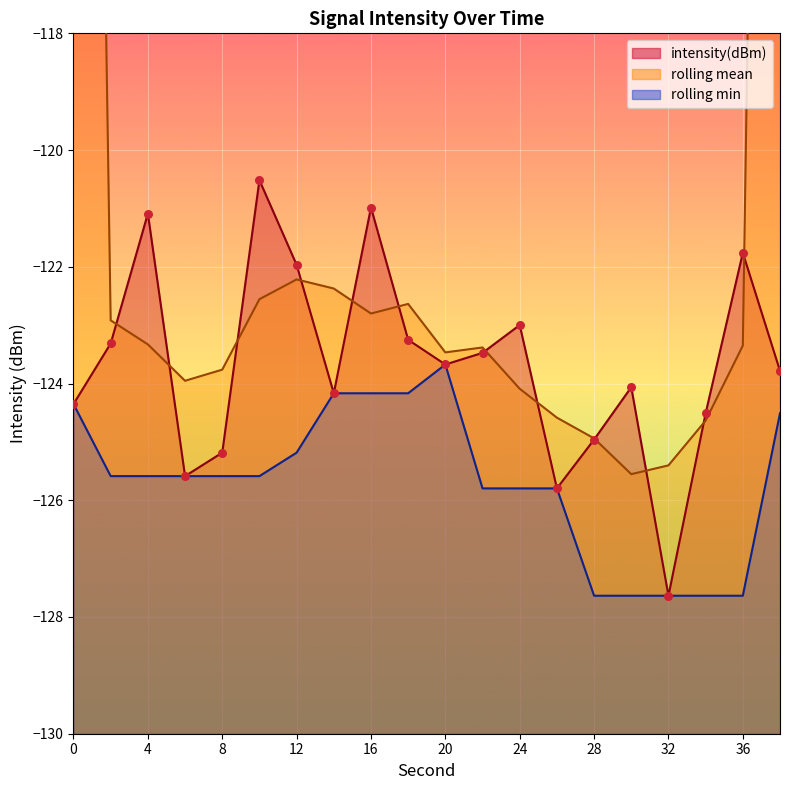

Which has a higher value, 14 or 30?

30